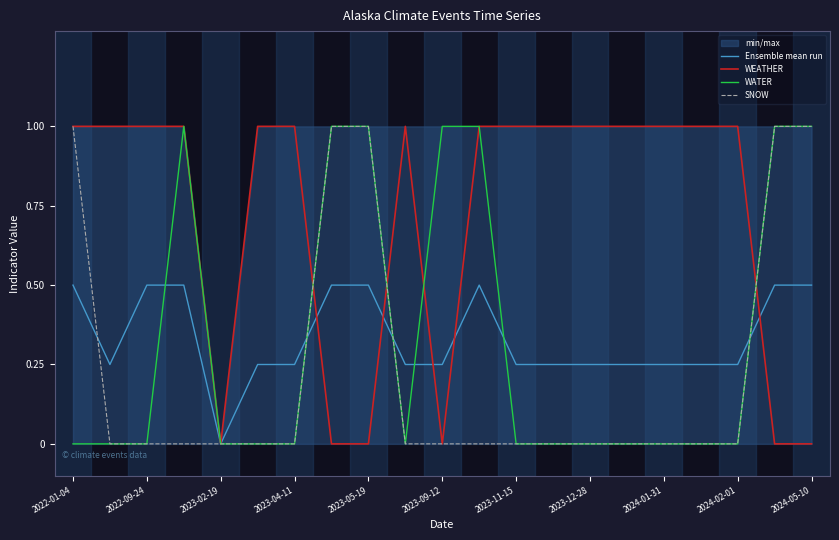

How many distinct data groups are displayed?

4